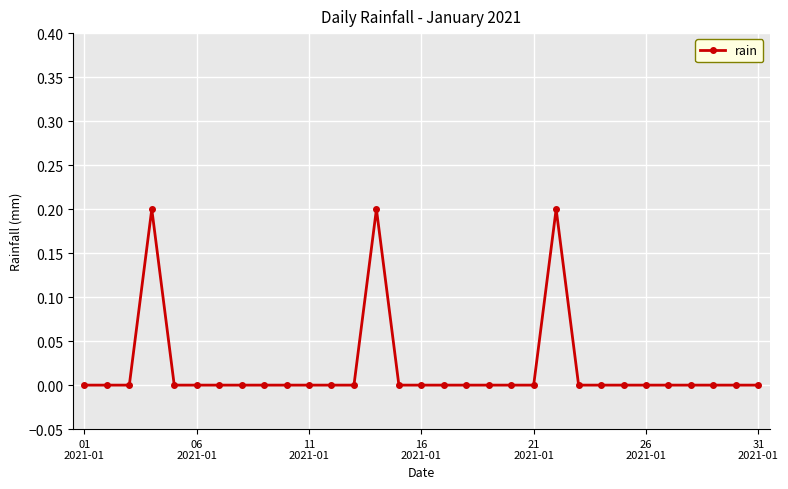

What is the sum of all values?

0.6